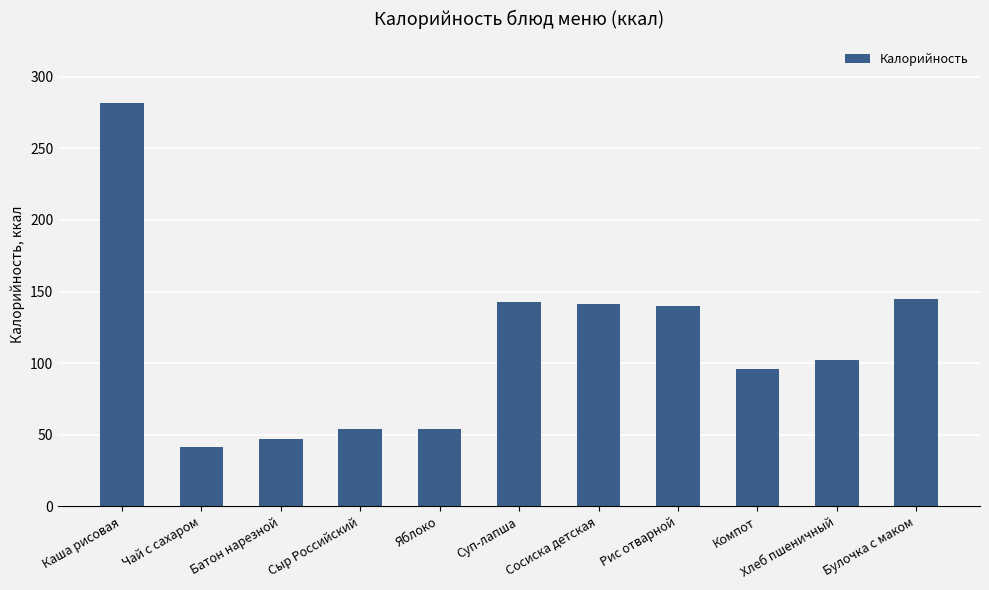

The value at Сосиска детская is 141.0. True or false?

True